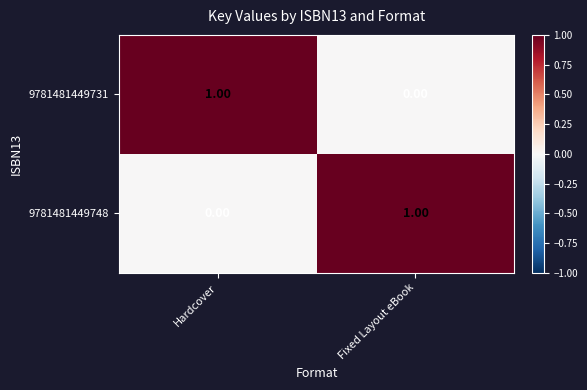

What is the total value across all series at Hardcover?

1